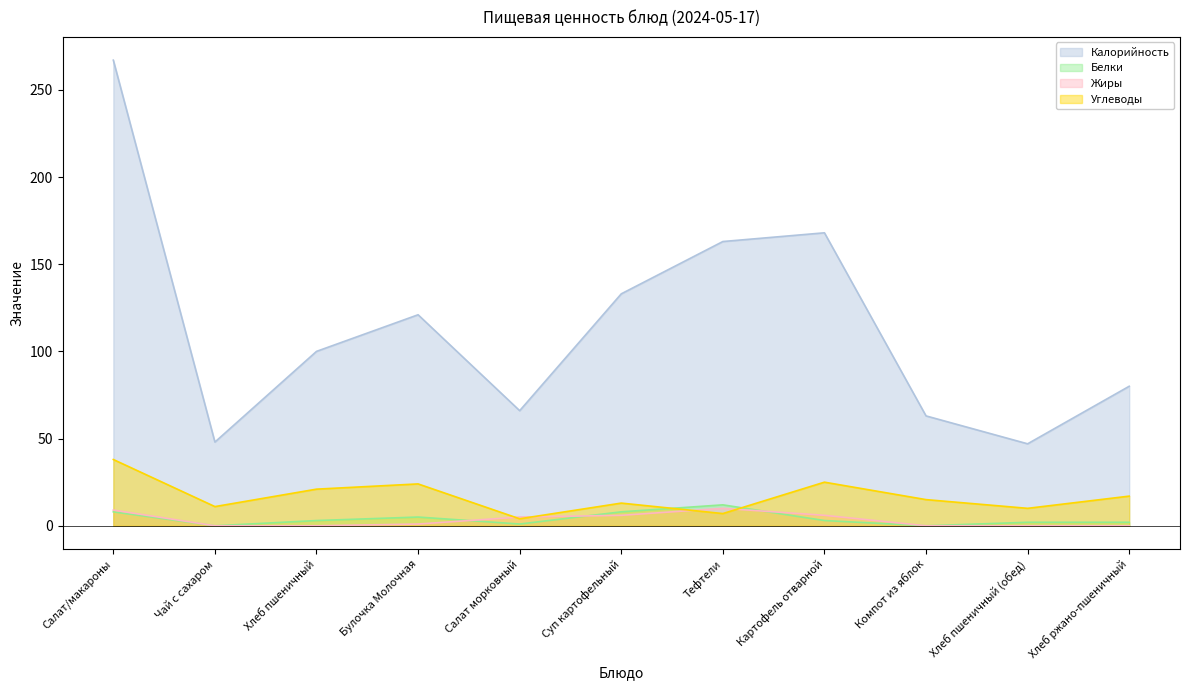

What is the spread (max minus min) of values at Хлеб пшеничный?

100